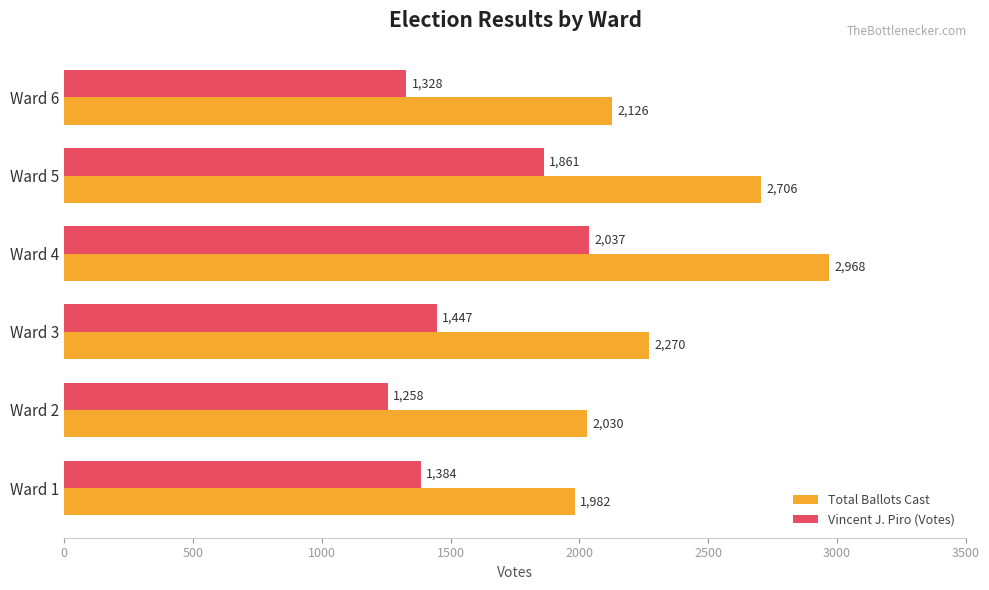

What is the sum of all Total Ballots Cast values?

14082